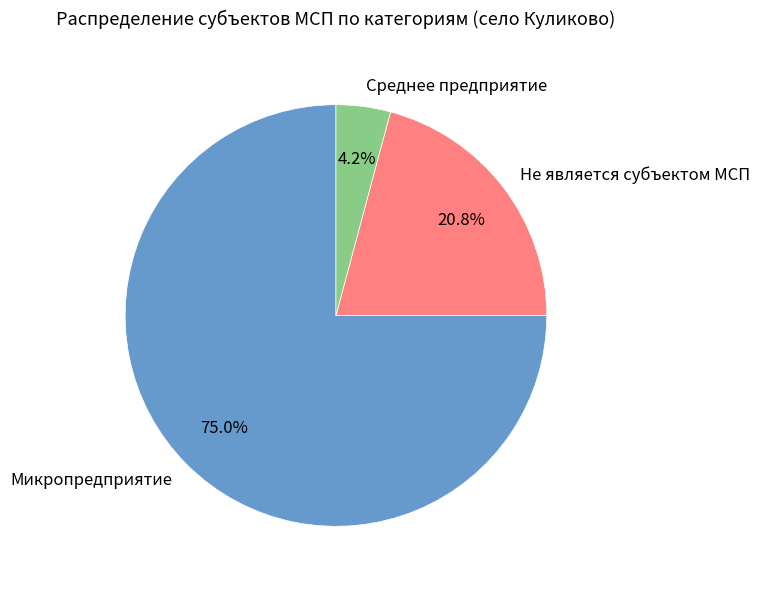

True or false: Не является субъектом МСП accounts for 31% of the total.

False